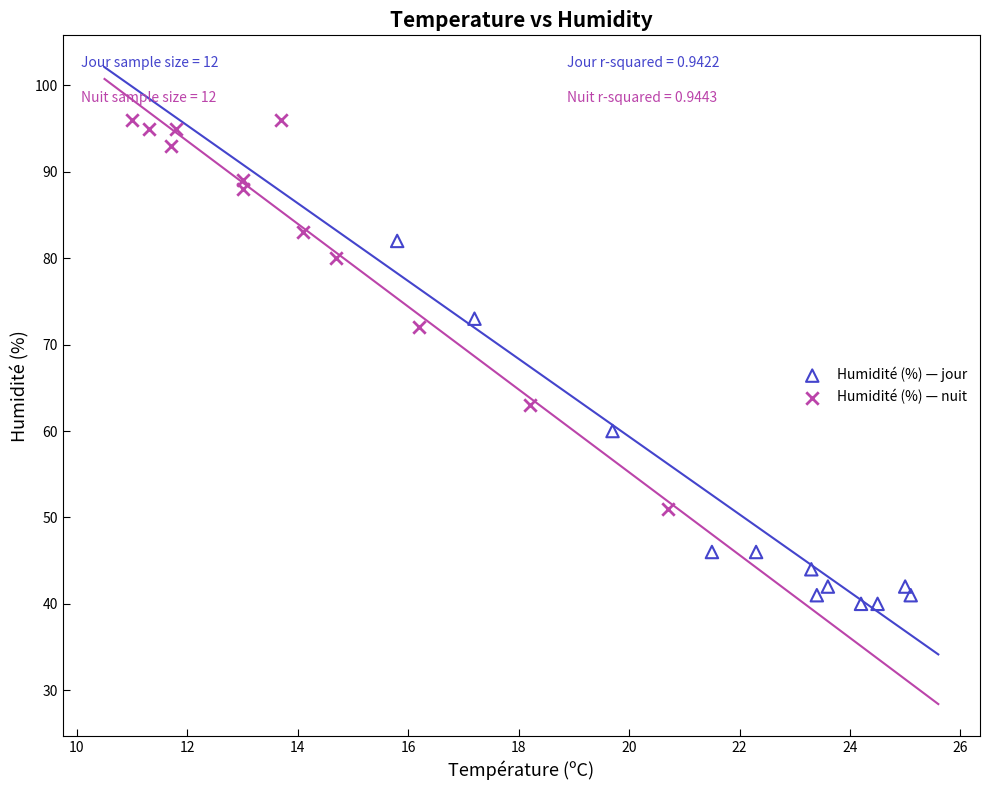

Which series reaches the minimum Y coordinate?

Humidité (%) — jour